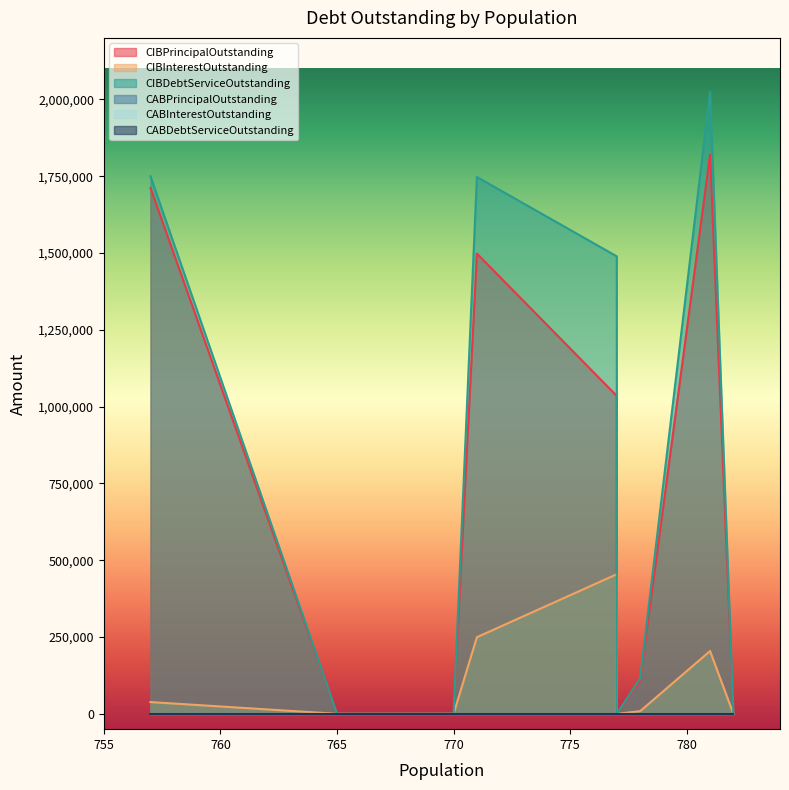

What is the greatest value displayed?

2024275.0